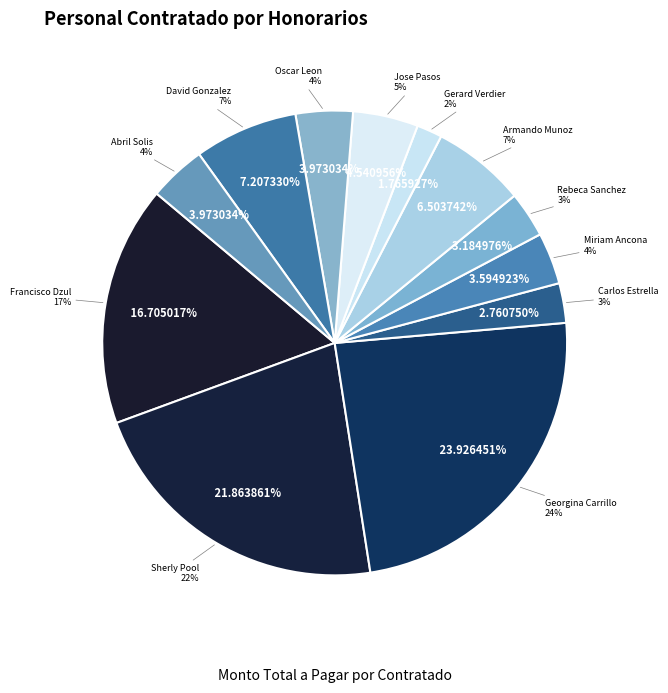

To the nearest percent, what is the difference between the Gerard Verdier and Sherly Pool slice percentages?

20%